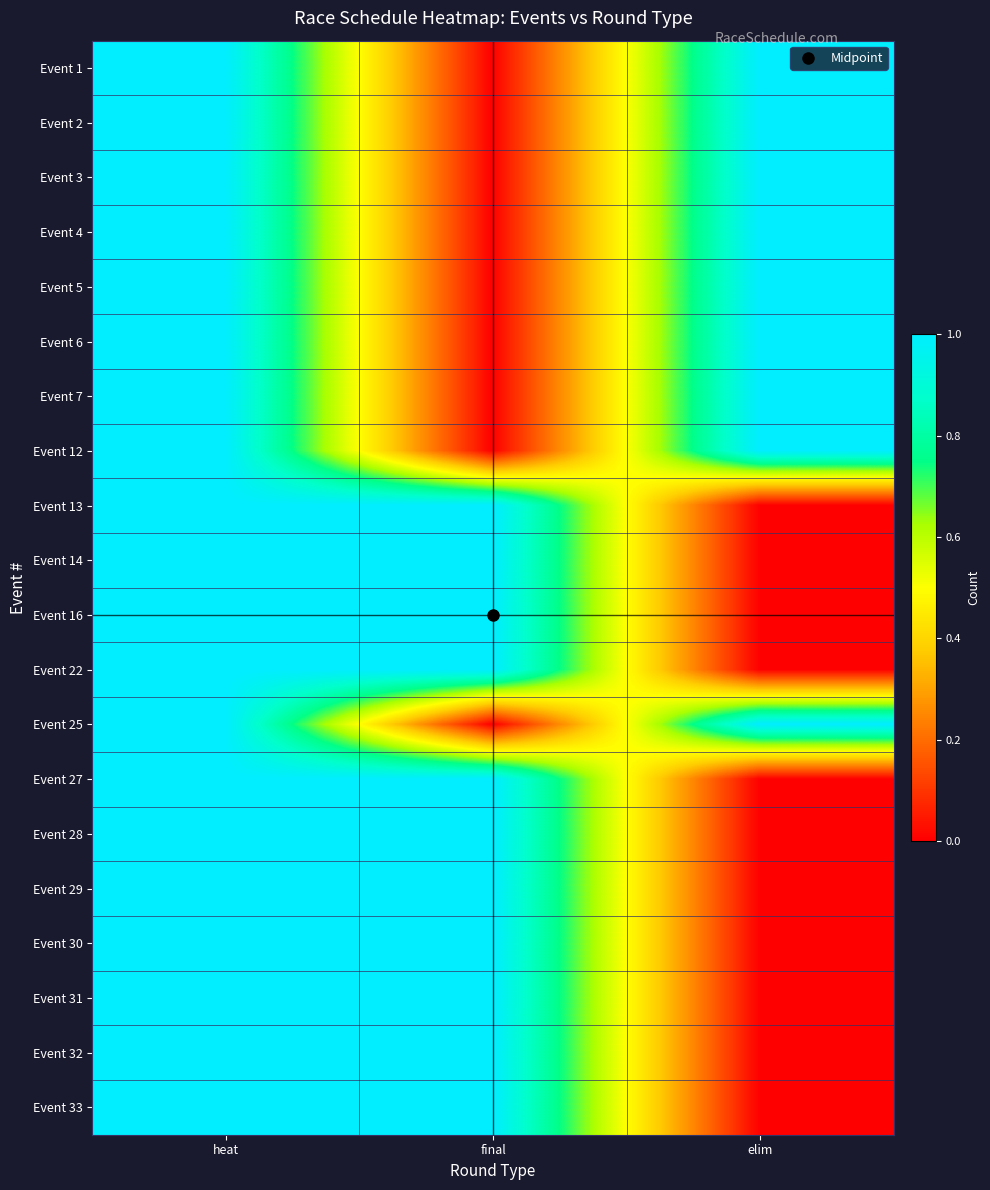

At which category is the sum across all series the highest?

heat